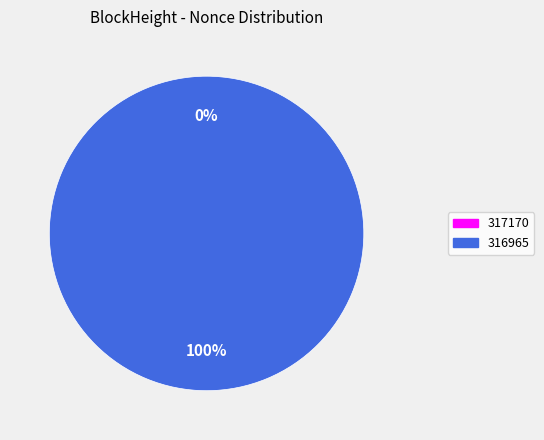

How many segments does this pie chart have?

2